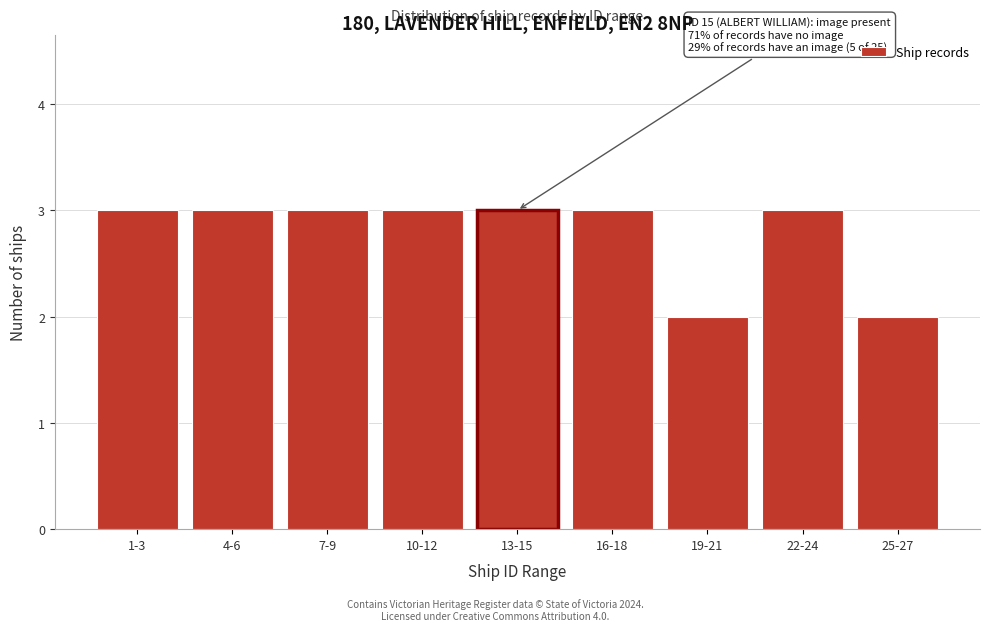

Reading left to right, transcribe all the data shown in this chart.

3	3	3	3	3	3	2	3	2